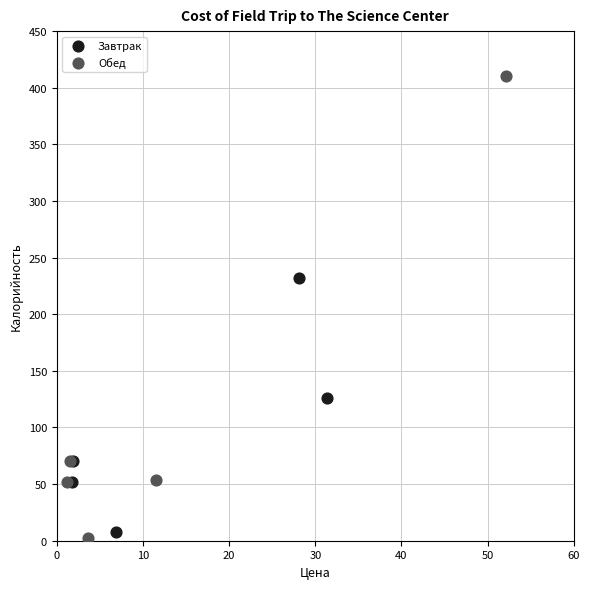

Which series contains the highest Y value?

Обед